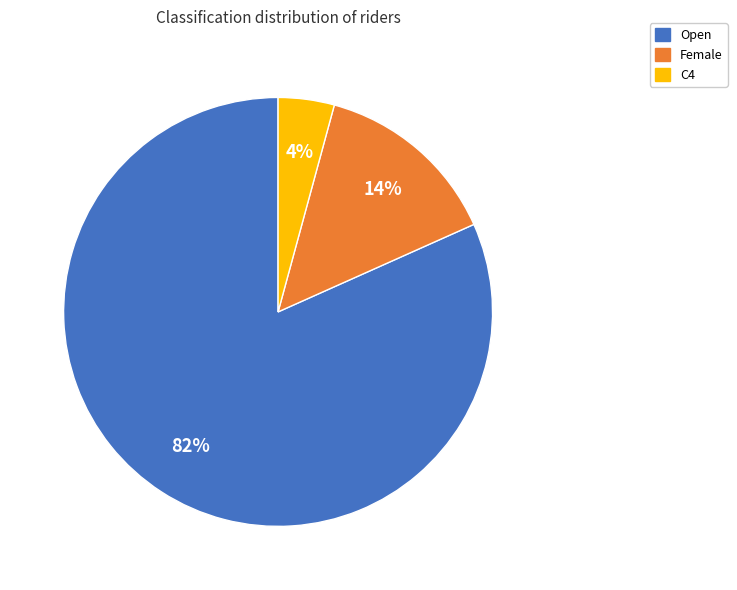

Which has a higher value, C4 or Female?

Female